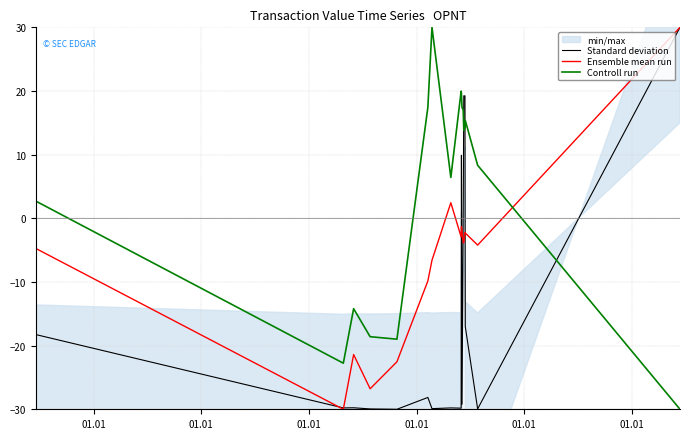

Reading left to right, transcribe all the data shown in this chart.

Standard deviation: -18.3	-29.8	-29.8	-29.9	-30.0	-28.1	-29.9	-29.8	-29.8	9.9	-29.2	1.2	19.2	19.2	-17.0	-29.9	30.0
Ensemble mean run: -4.8	-30.0	-21.4	-26.8	-22.5	-9.8	-6.6	2.4	-2.9	-1.3	-2.0	-3.8	-3.8	-2.2	-2.3	-4.2	30.0
Controll run: 2.7	-22.8	-14.2	-18.6	-19.0	17.4	30.0	6.4	20.0	19.6	17.4	17.0	13.8	14.2	15.4	8.3	-30.0